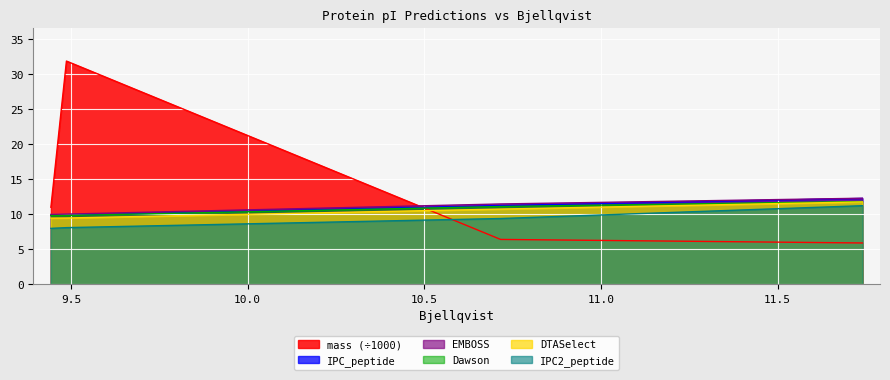

True or false: Dawson has more than 1 interior local peaks.

False